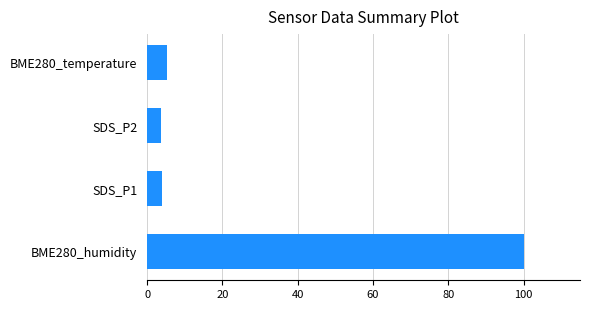

What is the ratio of the value at BME280_temperature to the value at SDS_P1?

1.3